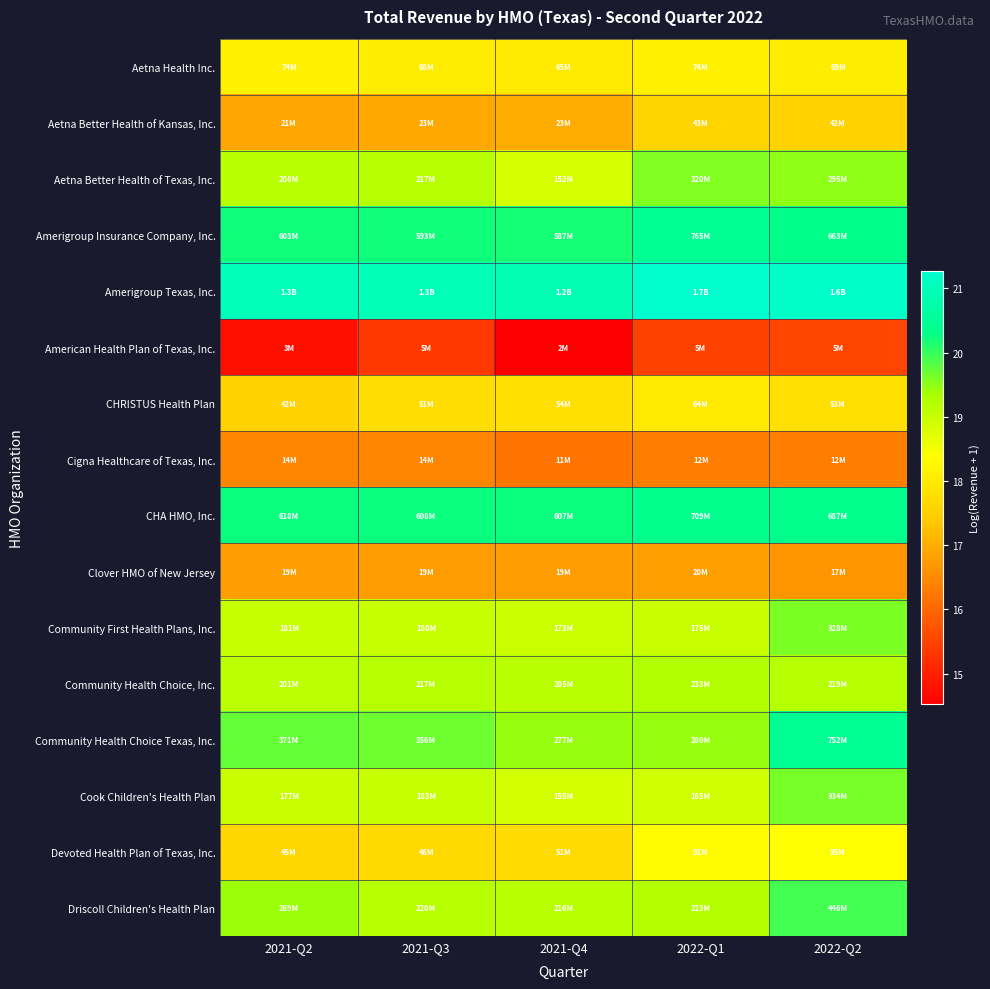

At how many categories does at least one series exceed 15?

5